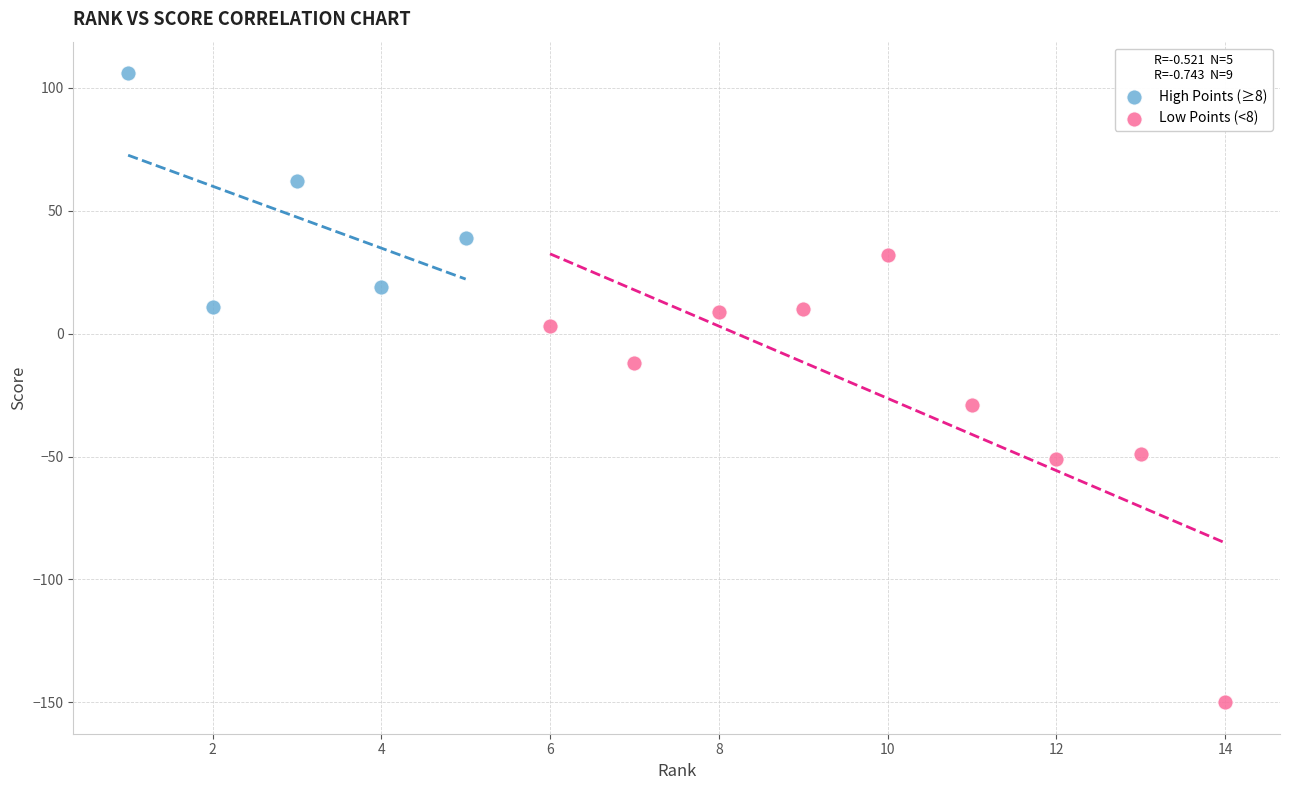

What are all the series names shown in the legend?

High Points (≥8), Low Points (<8)